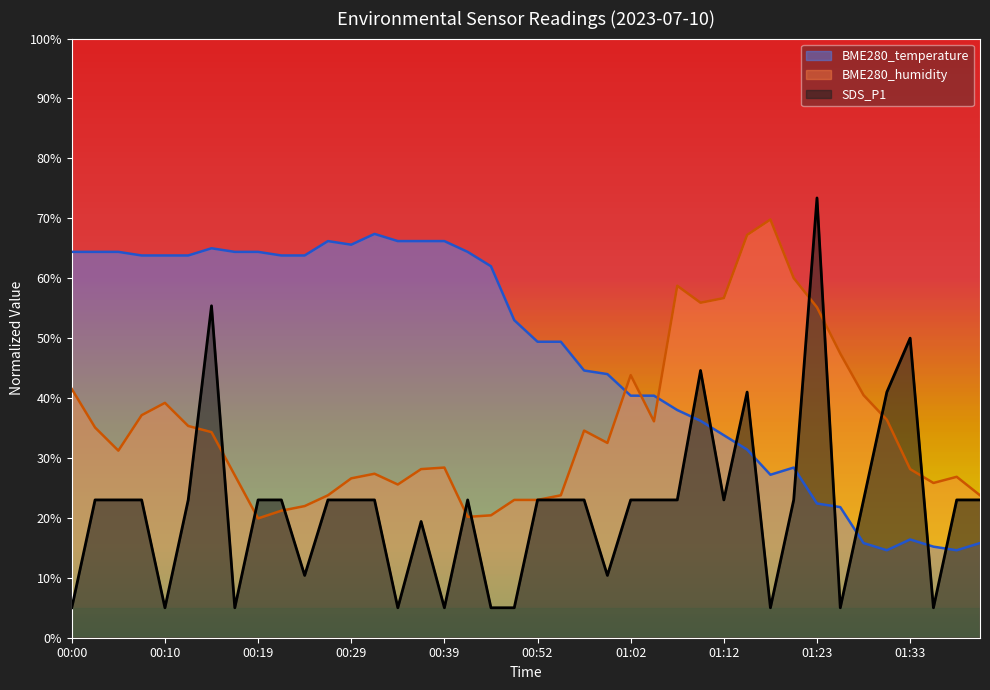

Reading left to right, list all the values displayed in this chart.

BME280_temperature: 00:00=64.4	00:02=64.4	00:05=64.4	00:07=63.8	00:10=63.8	00:12=63.8	00:14=65.0	00:17=64.4	00:19=64.4	00:22=63.8	00:24=63.8	00:27=66.2	00:29=65.6	00:32=67.4	00:34=66.2	00:37=66.2	00:39=66.2	00:42=64.4	00:44=62.0	00:50=53.0	00:52=49.4	00:55=49.4	00:57=44.6	01:00=44.0	01:02=40.4	01:05=40.4	01:07=38.0	01:10=36.2	01:12=33.8	01:15=31.4	01:17=27.2	01:20=28.4	01:23=22.4	01:25=21.8	01:28=15.8	01:30=14.6	01:33=16.4	01:35=15.2	01:38=14.6	01:40=15.8
BME280_humidity: 00:00=41.5	00:02=35.1	00:05=31.2	00:07=37.1	00:10=39.2	00:12=35.3	00:14=34.3	00:17=27.1	00:19=19.9	00:22=21.2	00:24=22.0	00:27=23.8	00:29=26.6	00:32=27.4	00:34=25.6	00:37=28.1	00:39=28.4	00:42=20.2	00:44=20.4	00:50=23.0	00:52=23.0	00:55=23.8	00:57=34.6	01:00=32.5	01:02=43.8	01:05=36.1	01:07=58.7	01:10=55.9	01:12=56.7	01:15=67.2	01:17=69.8	01:20=60.0	01:23=55.1	01:25=47.4	01:28=40.5	01:30=36.4	01:33=28.1	01:35=25.8	01:38=26.9	01:40=23.8
SDS_P1: 00:00=5.0	00:02=23.0	00:05=23.0	00:07=23.0	00:10=5.0	00:12=23.0	00:14=55.4	00:17=5.0	00:19=23.0	00:22=23.0	00:24=10.4	00:27=23.0	00:29=23.0	00:32=23.0	00:34=5.0	00:37=19.4	00:39=5.0	00:42=23.0	00:44=5.0	00:50=5.0	00:52=23.0	00:55=23.0	00:57=23.0	01:00=10.4	01:02=23.0	01:05=23.0	01:07=23.0	01:10=44.6	01:12=23.0	01:15=41.0	01:17=5.0	01:20=23.0	01:23=73.4	01:25=5.0	01:28=23.0	01:30=41.0	01:33=50.0	01:35=5.0	01:38=23.0	01:40=23.0